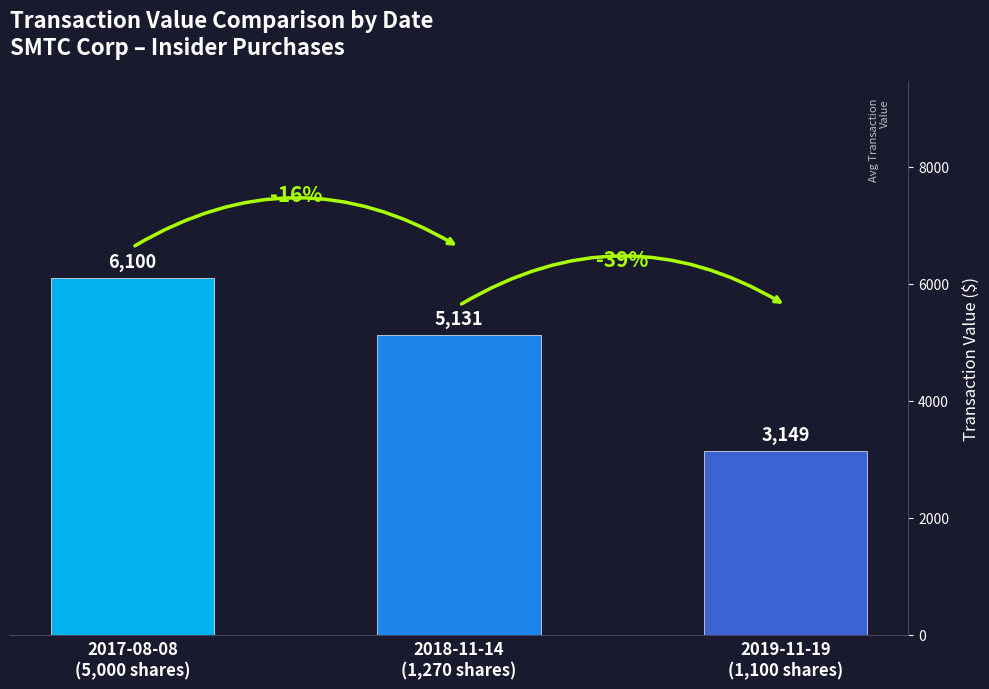

How many data points are less than 5131?

1